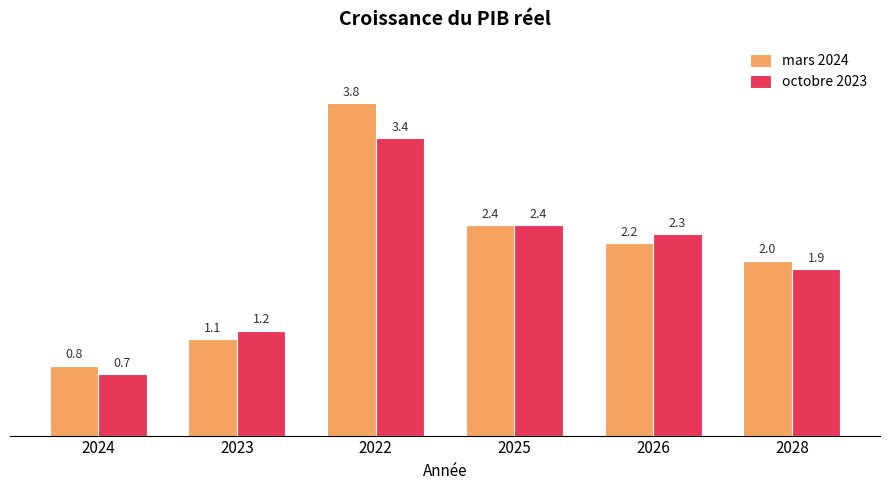

At which label does mars 2024 reach its peak?

2022